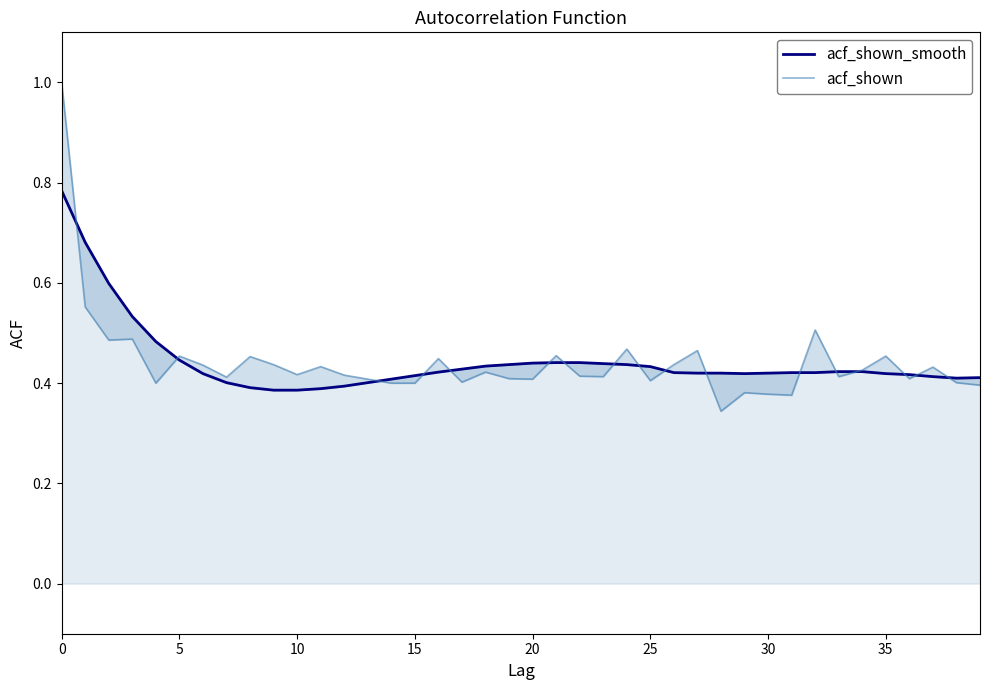

Reading left to right, extract all data points from this chart.

acf_shown_smooth: 0.8	0.7	0.6	0.5	0.5	0.4	0.4	0.4	0.4	0.4	0.4	0.4	0.4	0.4	0.4	0.4	0.4	0.4	0.4	0.4	0.4	0.4	0.4	0.4	0.4	0.4	0.4	0.4	0.4	0.4	0.4	0.4	0.4	0.4	0.4	0.4	0.4	0.4	0.4	0.4
acf_shown: 1.0	0.6	0.5	0.5	0.4	0.5	0.4	0.4	0.5	0.4	0.4	0.4	0.4	0.4	0.4	0.4	0.4	0.4	0.4	0.4	0.4	0.5	0.4	0.4	0.5	0.4	0.4	0.5	0.3	0.4	0.4	0.4	0.5	0.4	0.4	0.5	0.4	0.4	0.4	0.4